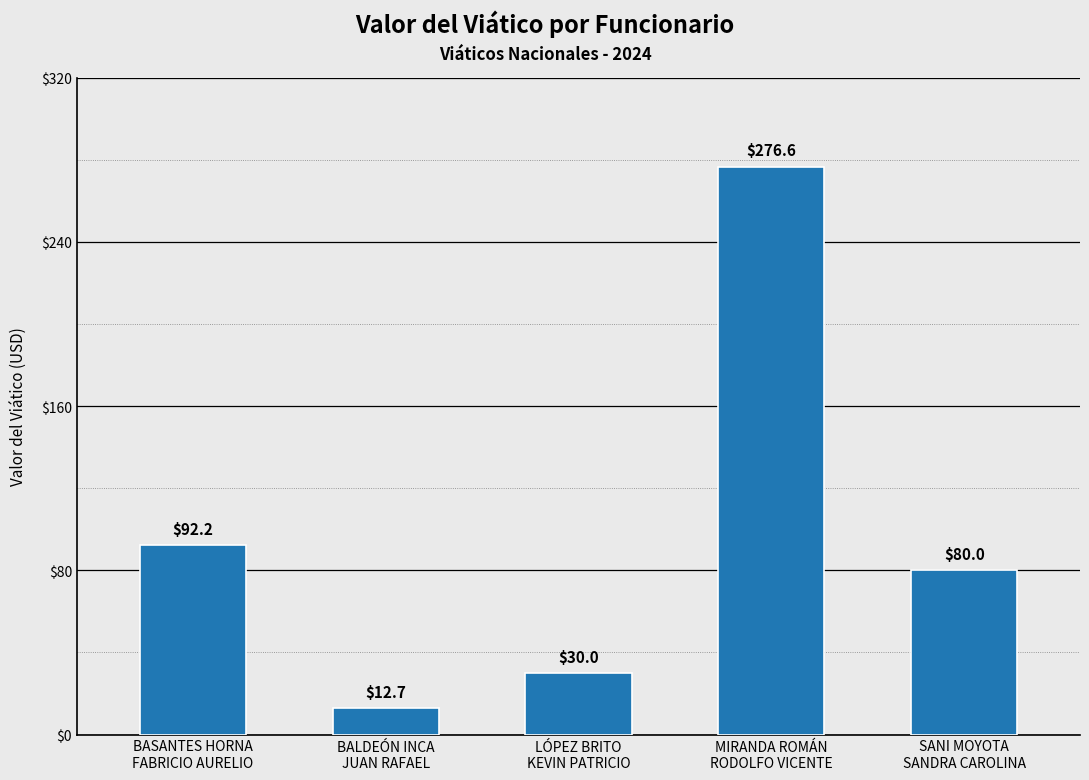

How many bars are there in total?

5